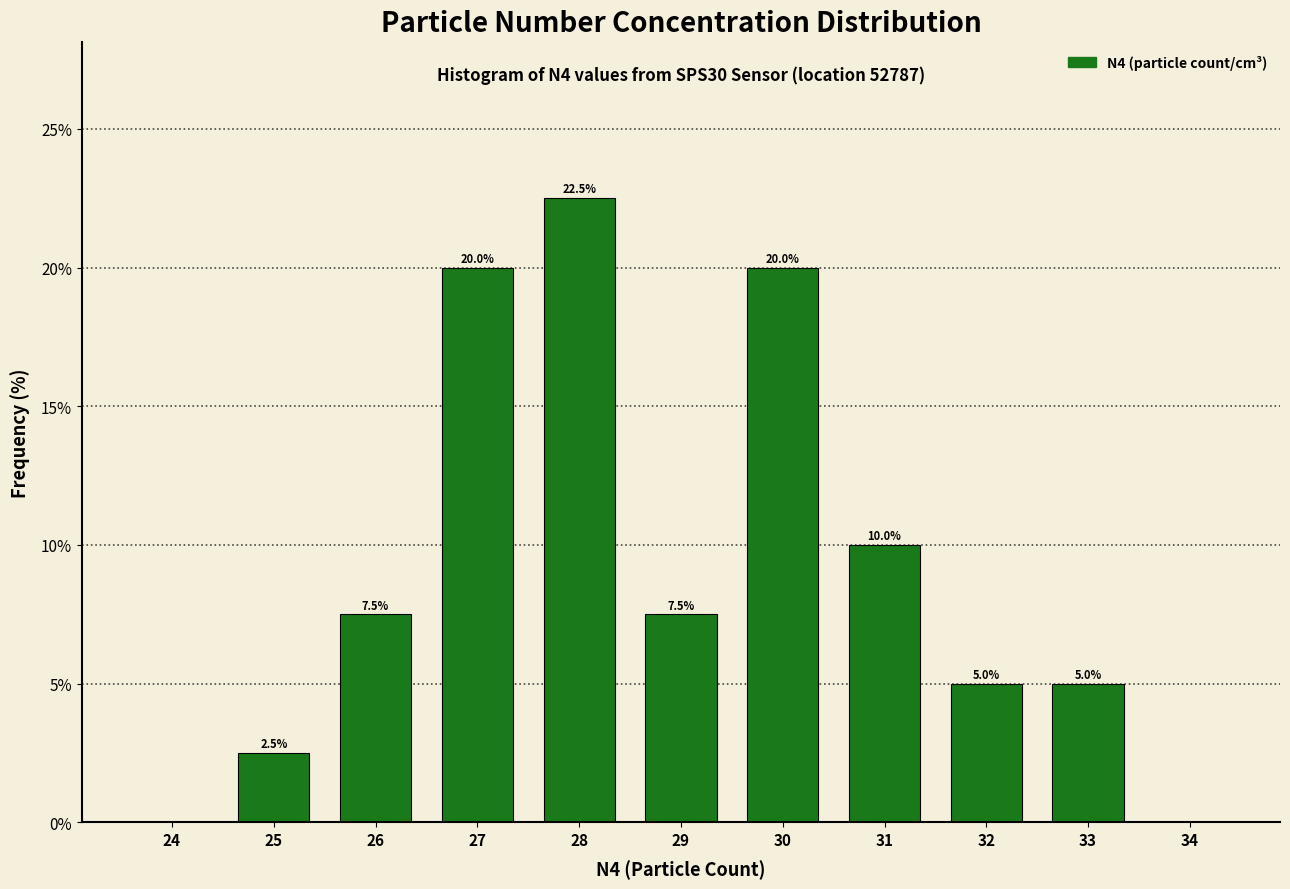

Reading left to right, extract all data points from this chart.

24=0.0	25=2.5	26=7.5	27=20.0	28=22.5	29=7.5	30=20.0	31=10.0	32=5.0	33=5.0	34=0.0